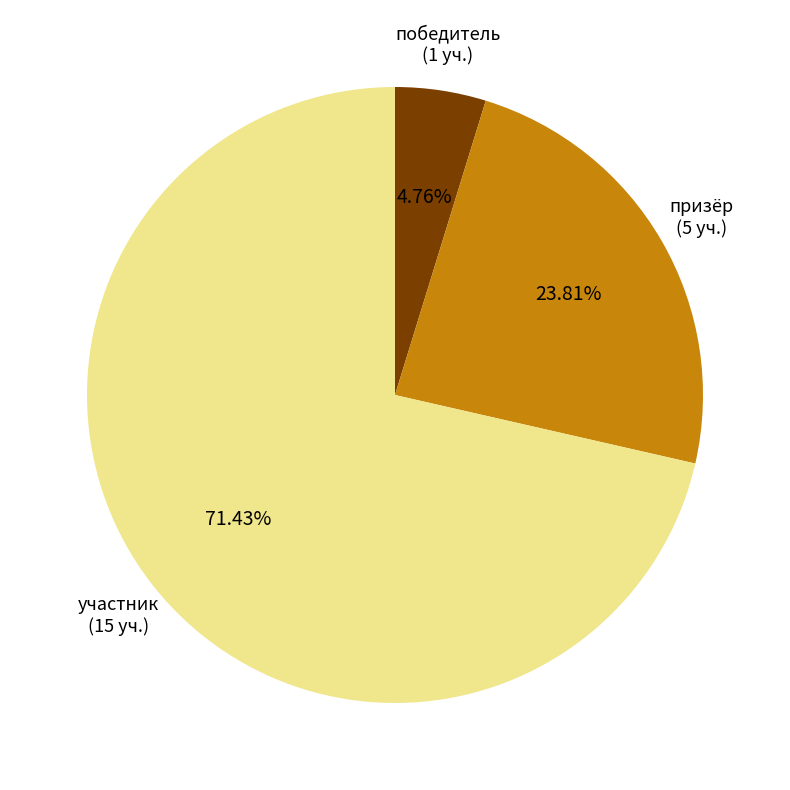

Count the number of slices in the pie.

3